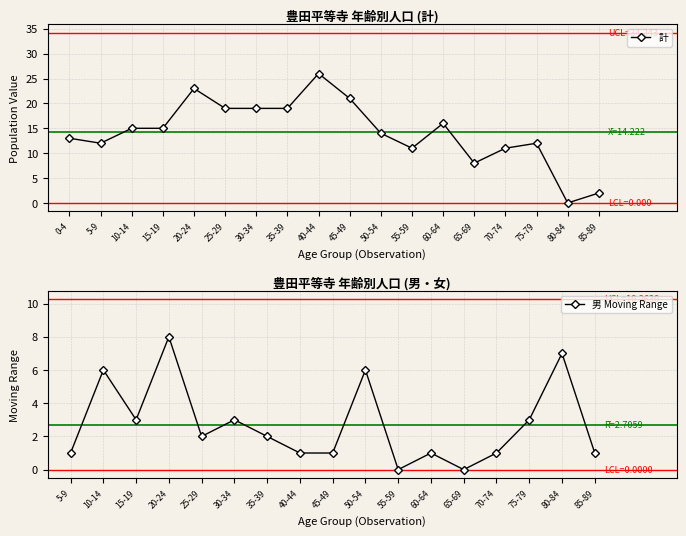

Reading right to left, transcribe all the data shown in this chart.

総数 (計): 2	0	12	11	8	16	11	14	21	26	19	19	19	23	15	15	12	13
男: 1	0	7	4	5	5	6	6	12	13	12	10	13	15	7	10	4	5
女: 1	0	5	7	3	11	5	8	9	13	7	9	6	8	8	5	8	8